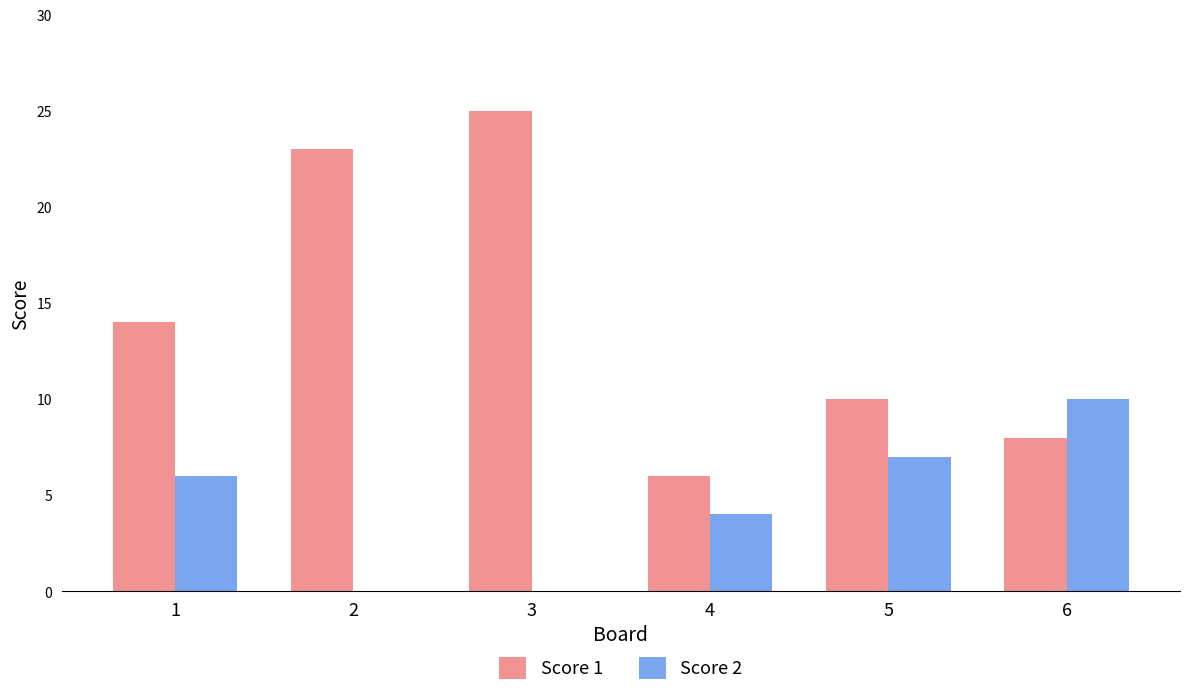

Is it true that Score 2 equals 3 at 4?

False